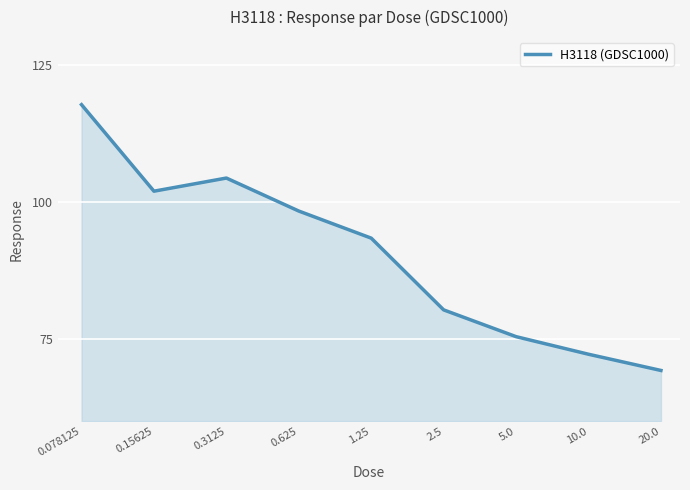

What is the minimum value shown in the chart?

69.2